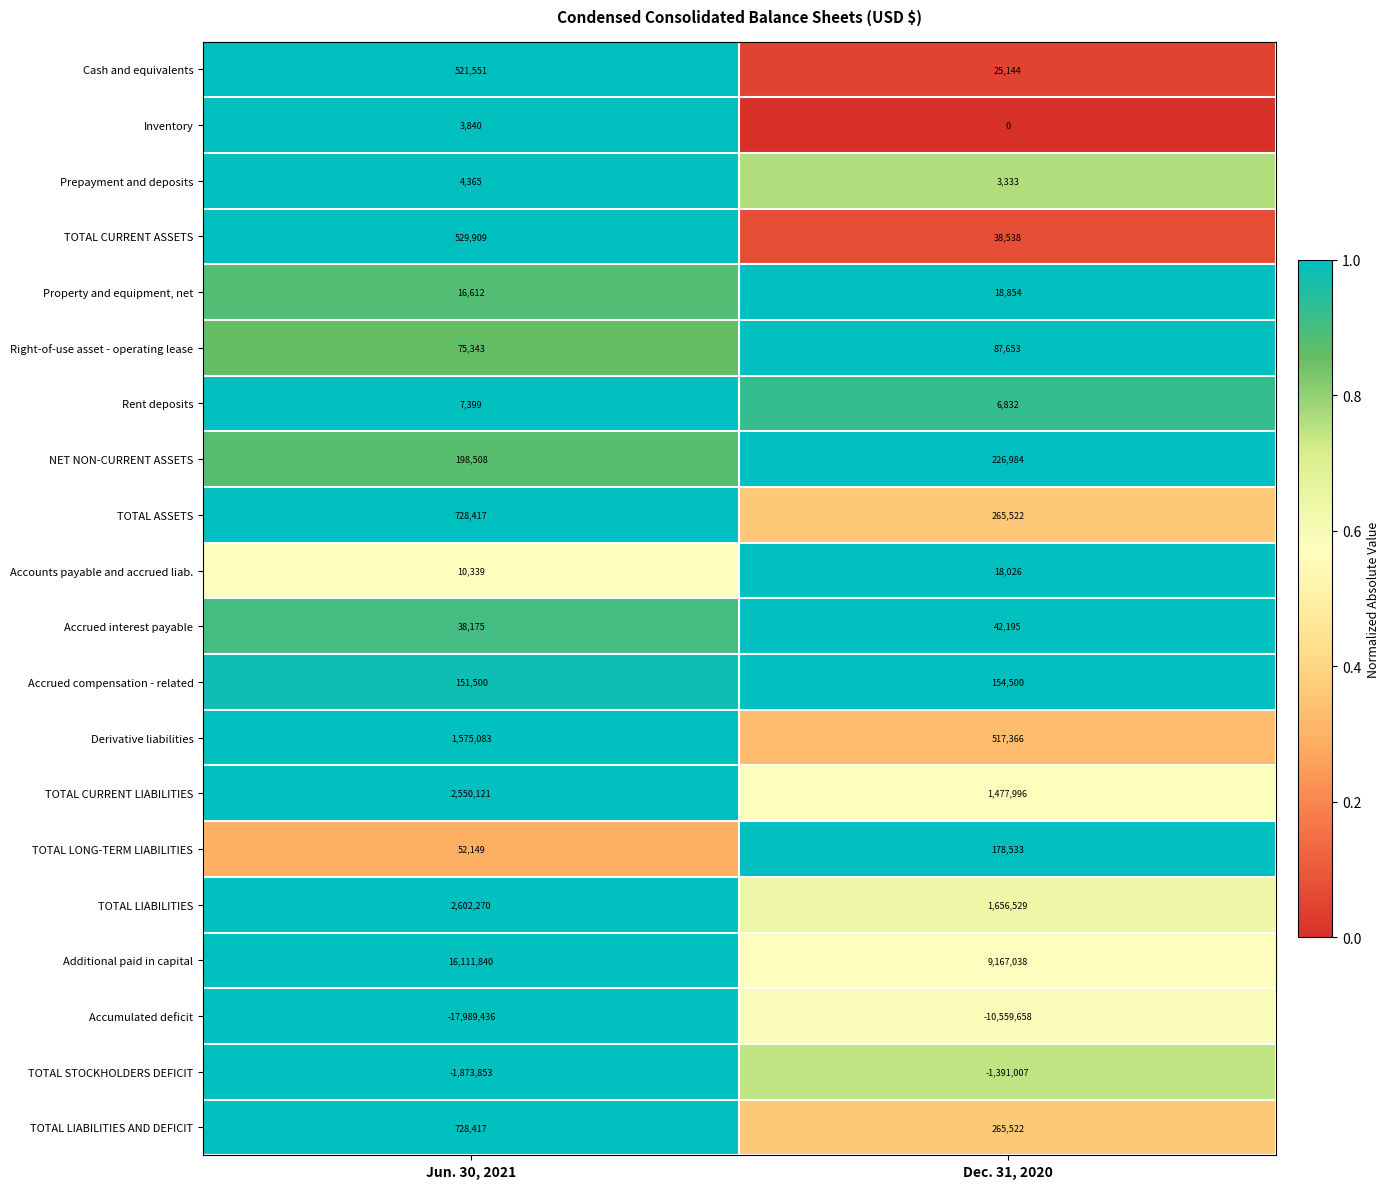

Where is TOTAL ASSETS nearest to the value 496969?

Dec. 31, 2020